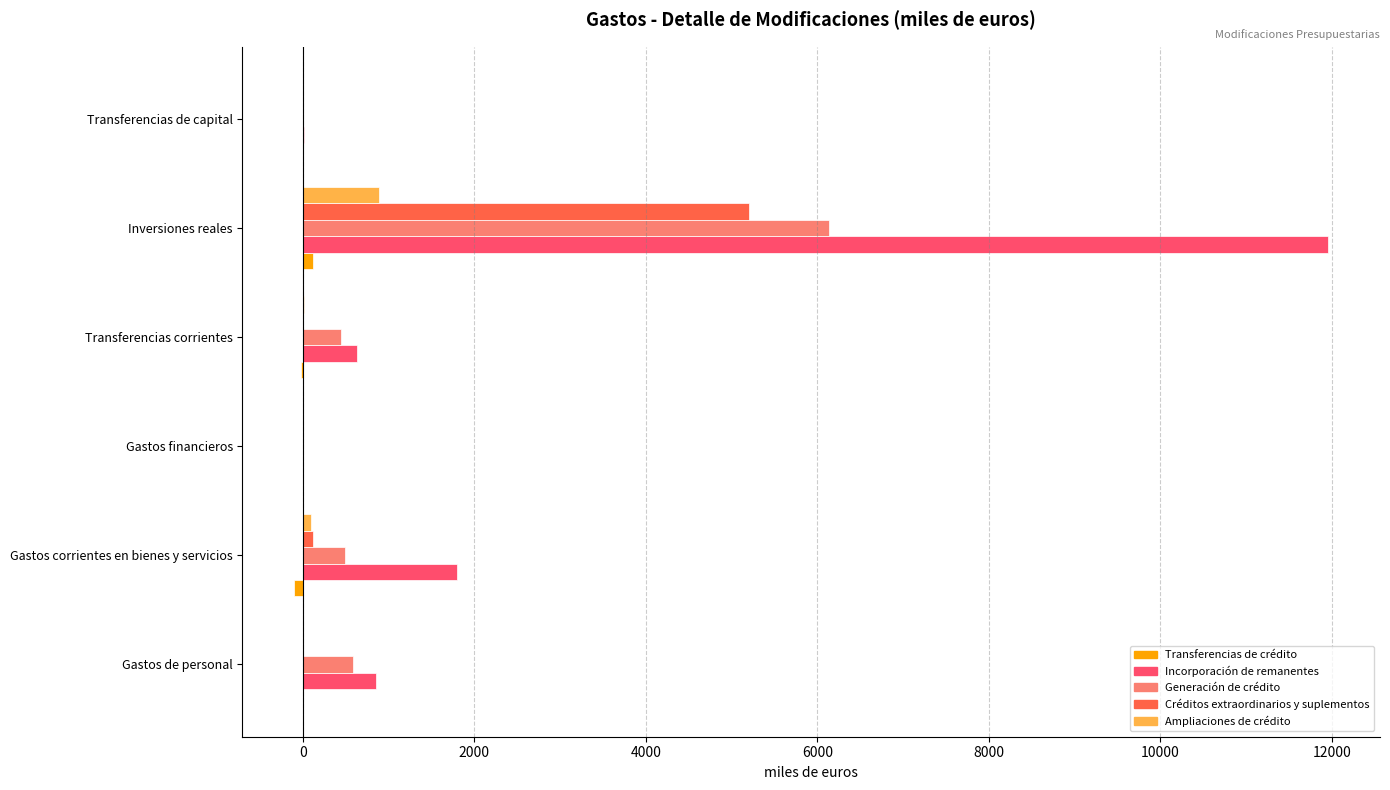

Which series has the largest total across all categories?

Incorporación de remanentes